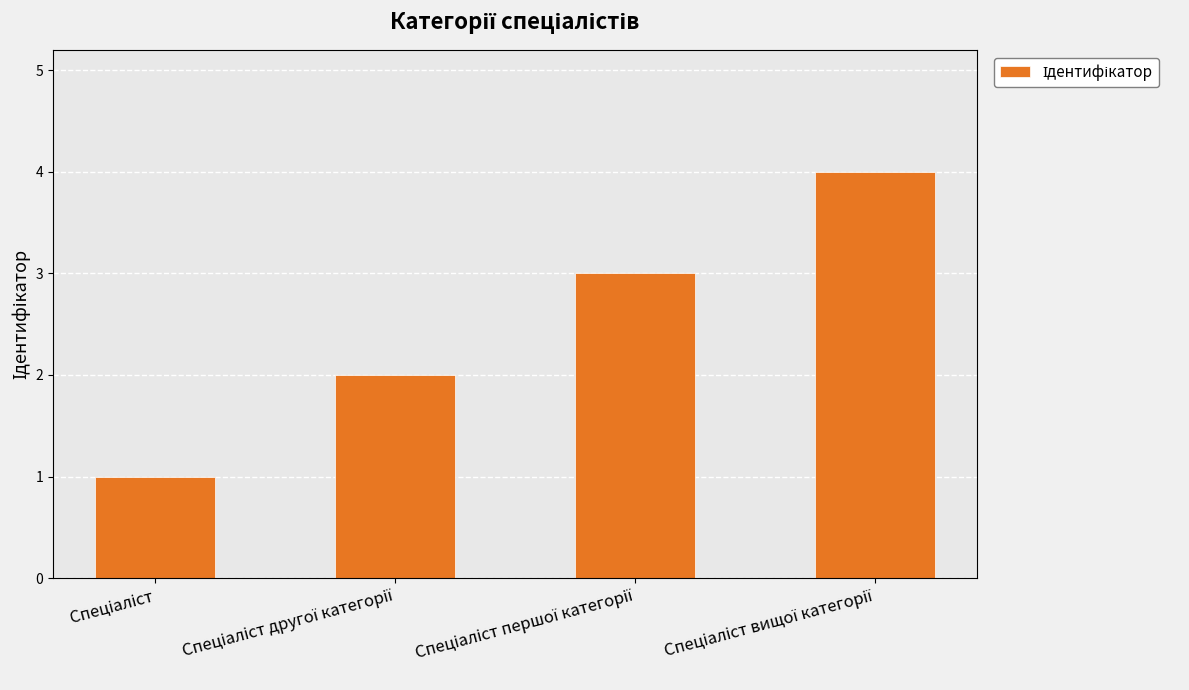

What is the greatest value displayed?

4